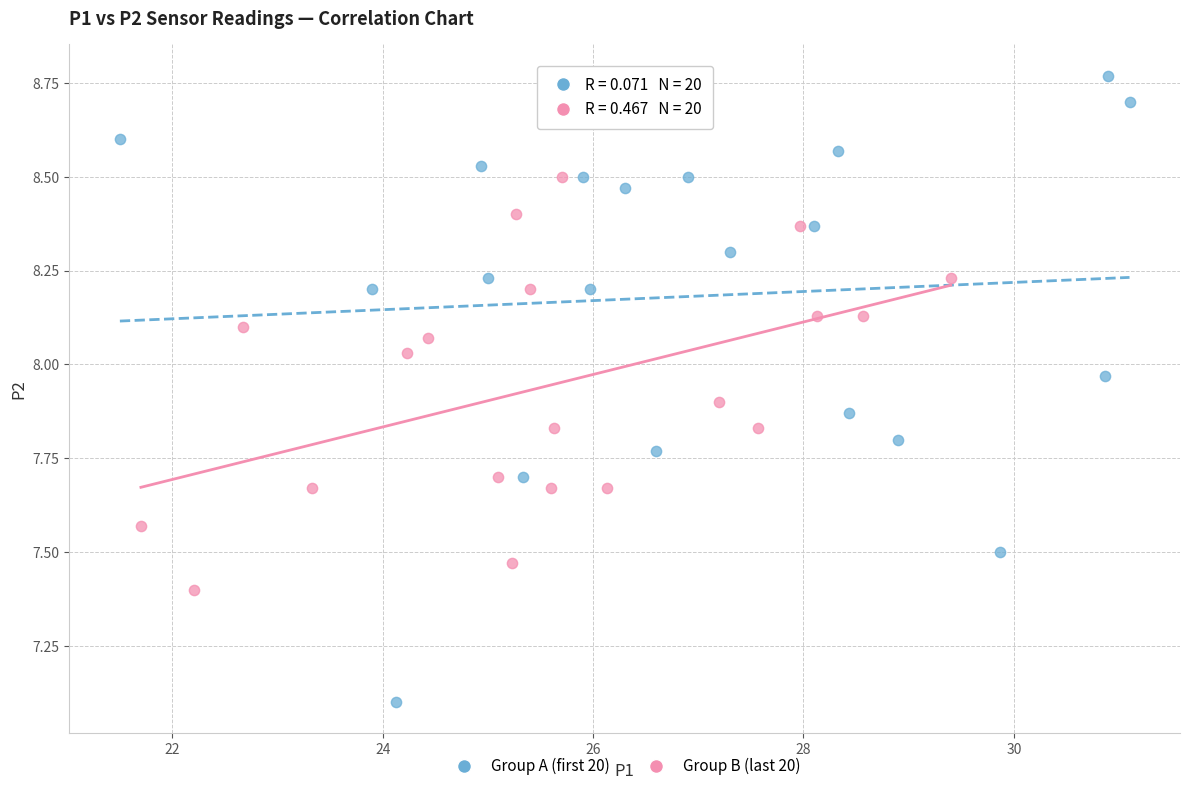

Which series has the largest Y range (max minus min)?

Group A (first 20)